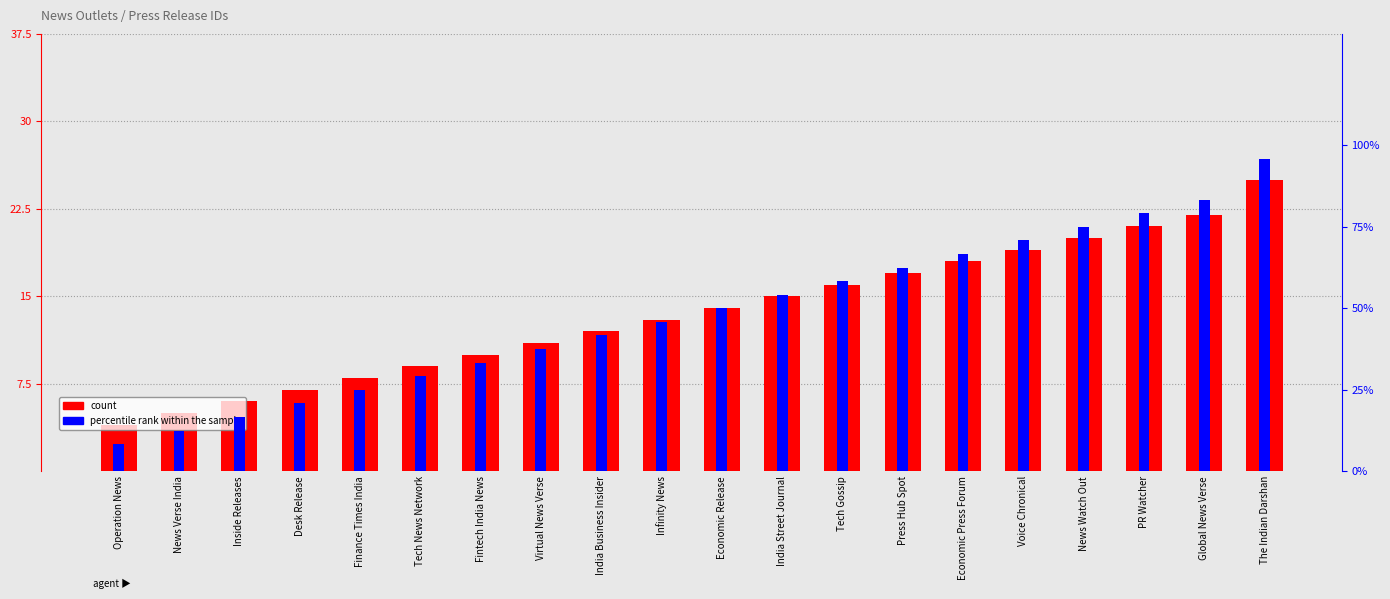

Which series has the largest total across all categories?

count